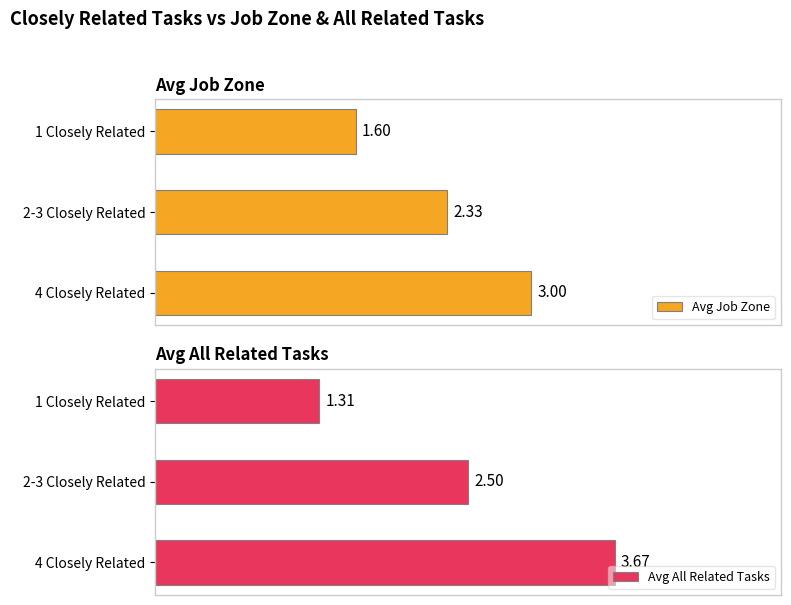

Does the chart contain any negative values?

No